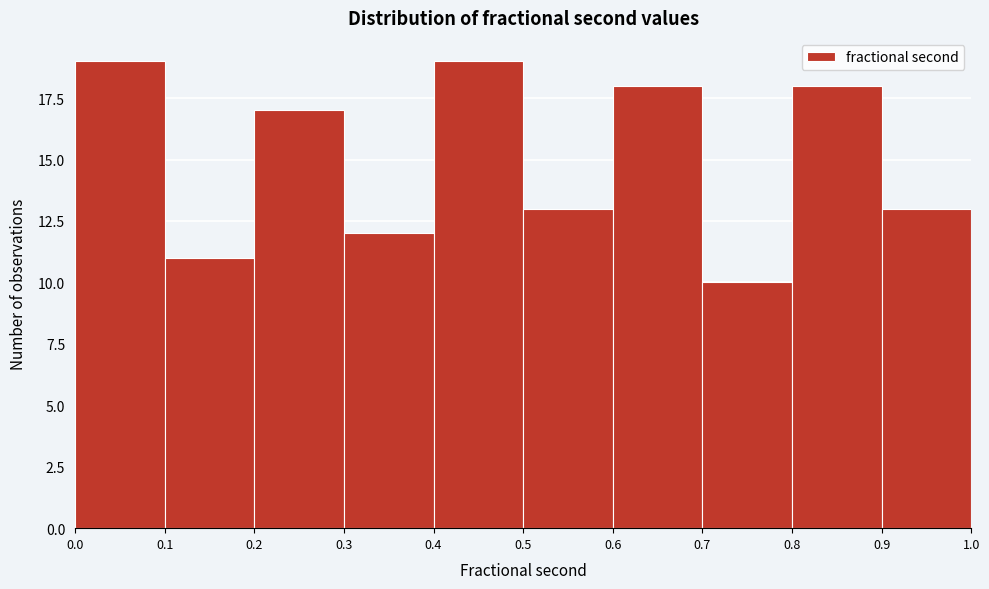

What is the height of the bar covering 0.9 to 1.0 on the x-axis? The values are not printed on the chart, so give them approximately, as read against the axis.

13